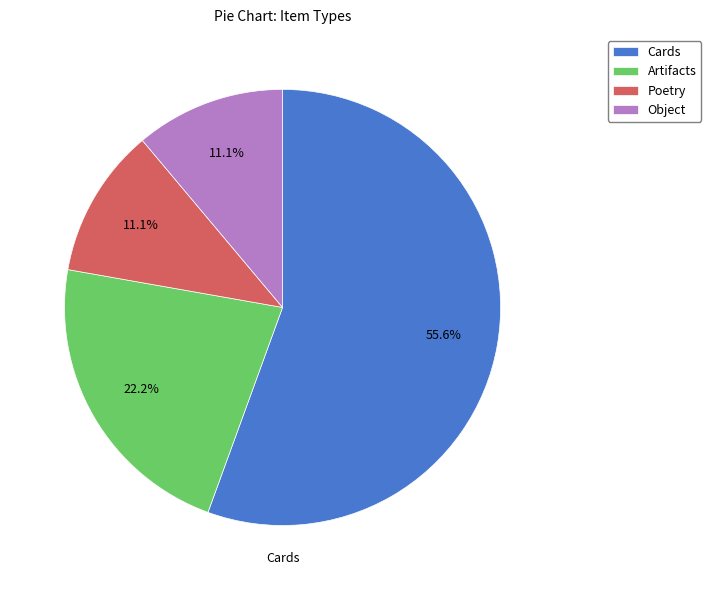

Does any single category account for the majority?

Yes